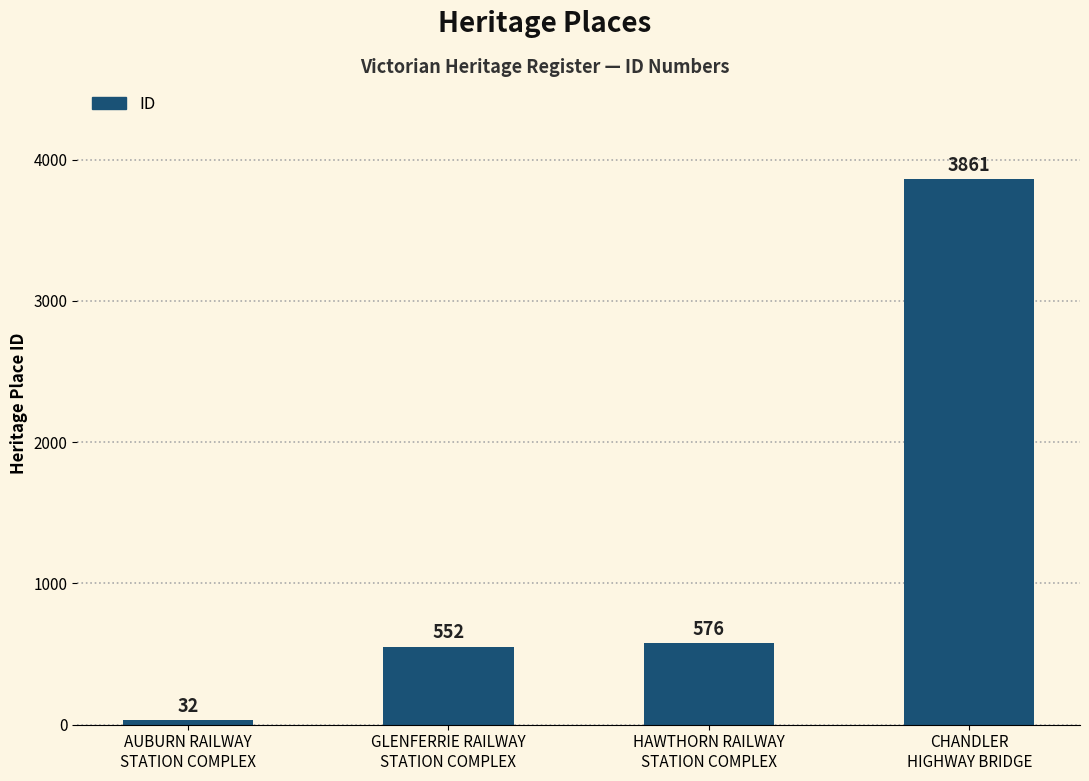

List the labels in order of value, smallest first.

AUBURN RAILWAY
STATION COMPLEX, GLENFERRIE RAILWAY
STATION COMPLEX, HAWTHORN RAILWAY
STATION COMPLEX, CHANDLER
HIGHWAY BRIDGE